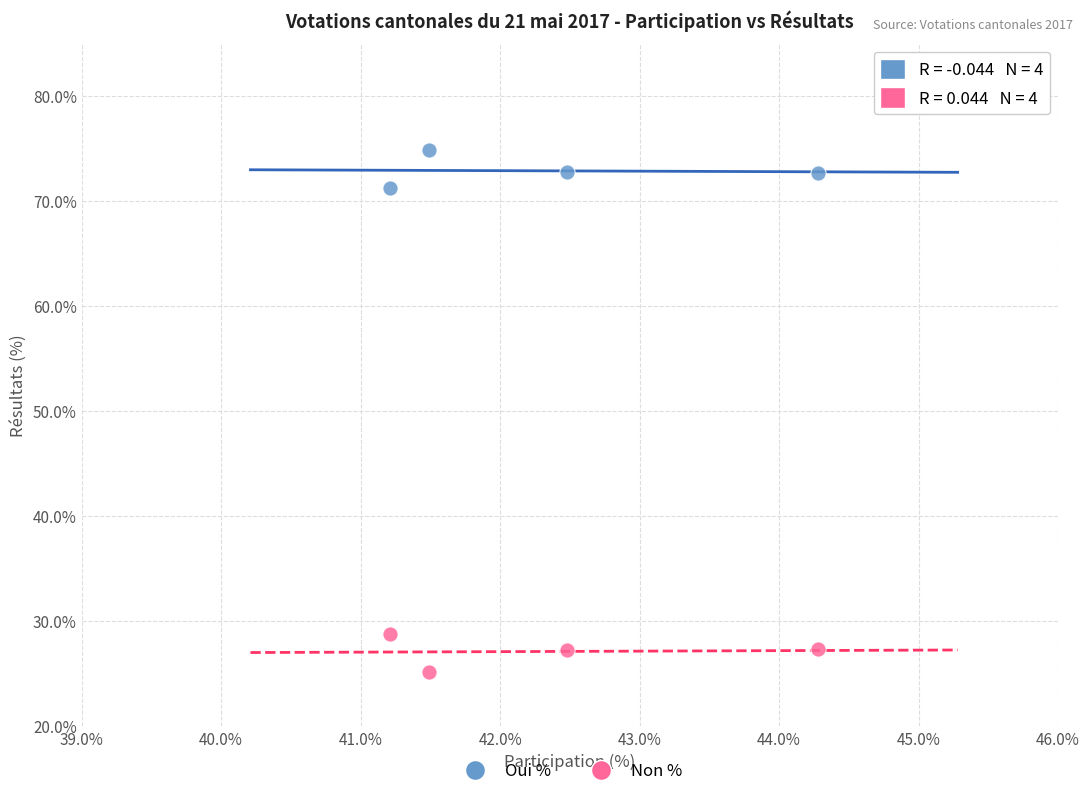

Which series contains the lowest Y value?

Non %